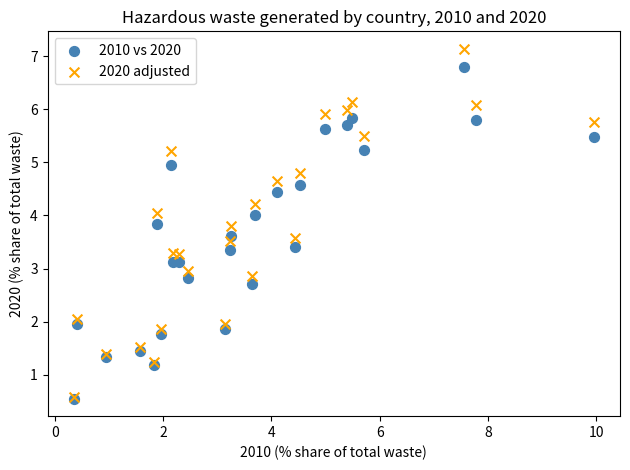

What are all the series names shown in the legend?

2010 vs 2020, 2020 adjusted